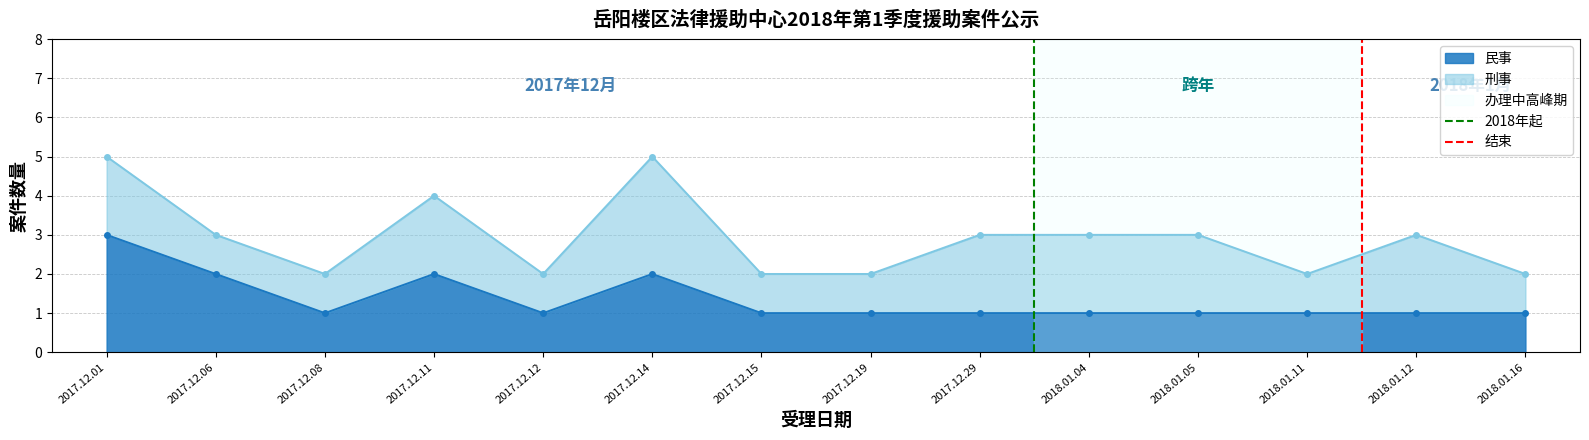

True or false: 民事 has a value of 1 at 2018.01.12.

True